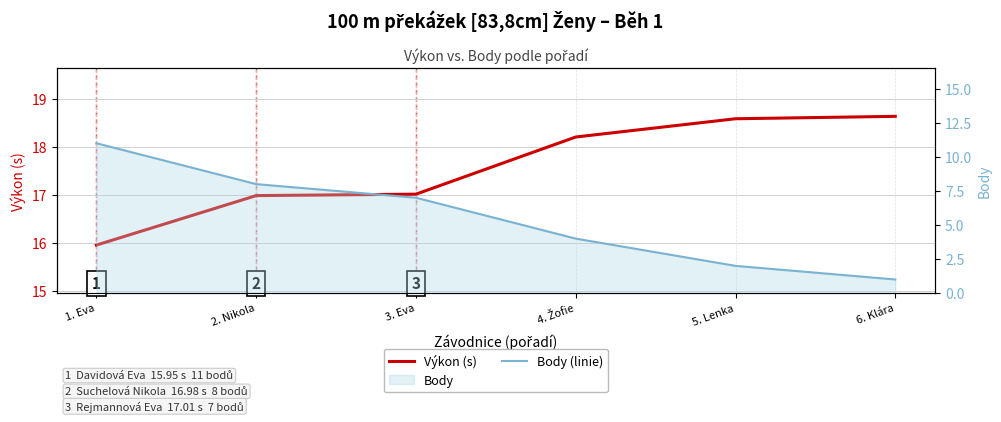

What is the average value of the Výkon (s) series?

17.6